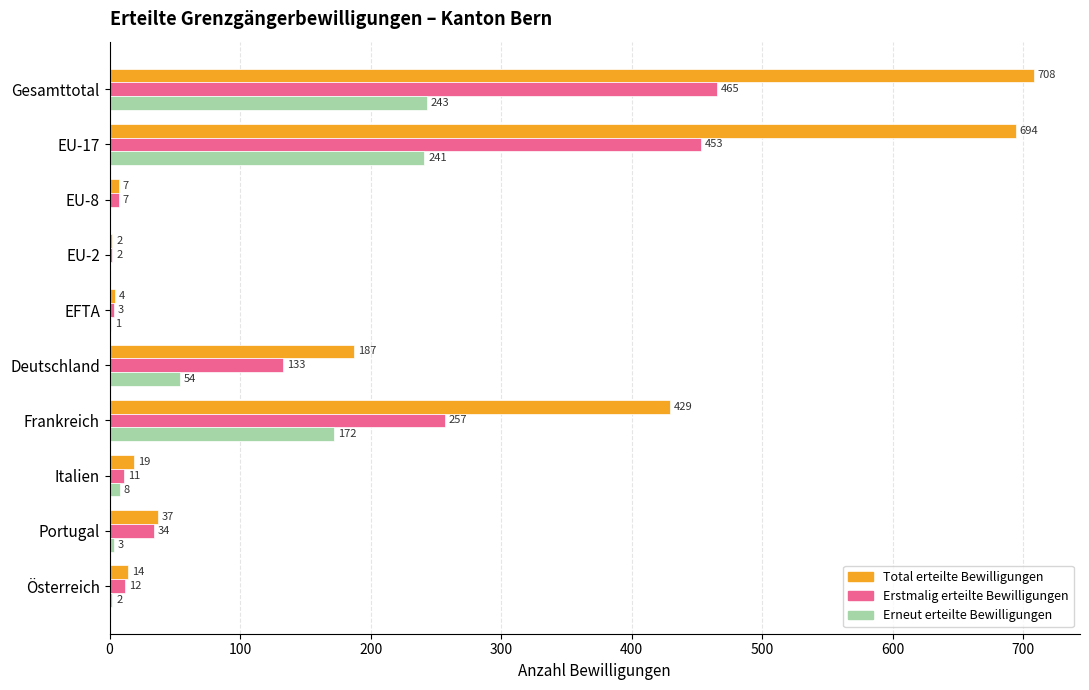

True or false: Total erteilte Bewilligungen has a value of 1121 at EU-17.

False